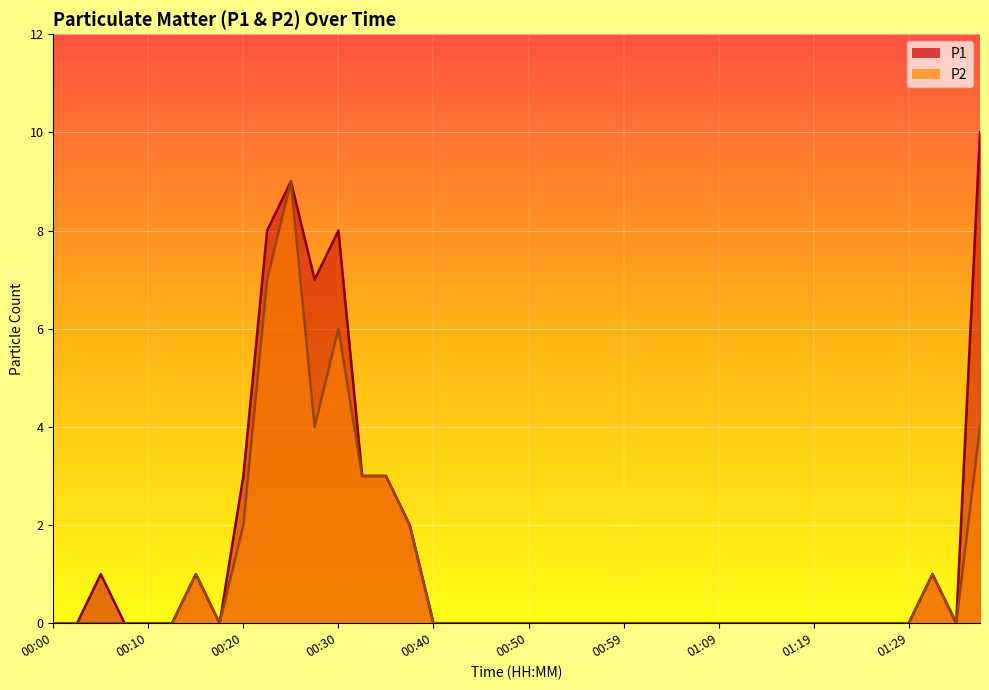

What is the label of the 10th point from the right?

01:14